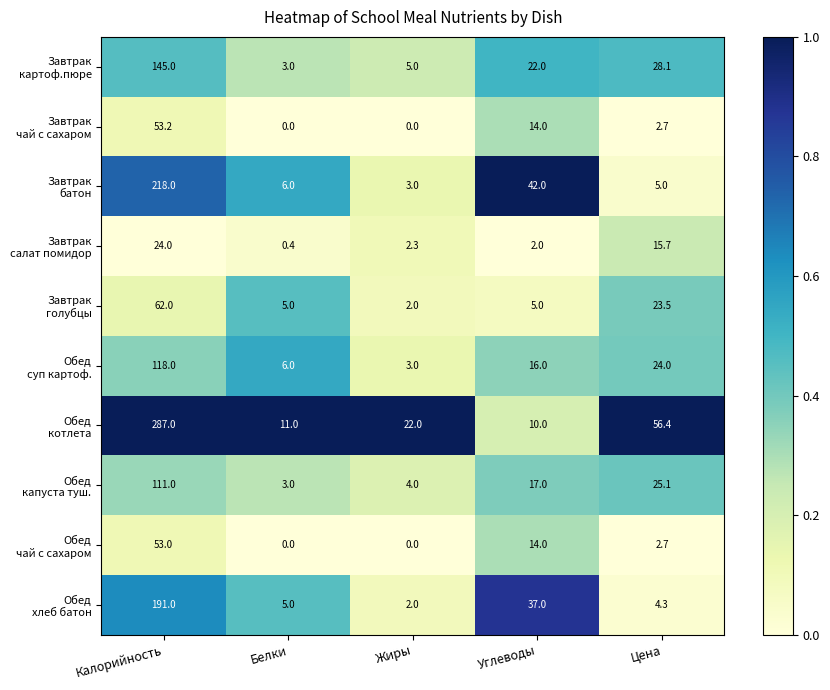

At which category is the sum across all series the highest?

Калорийность